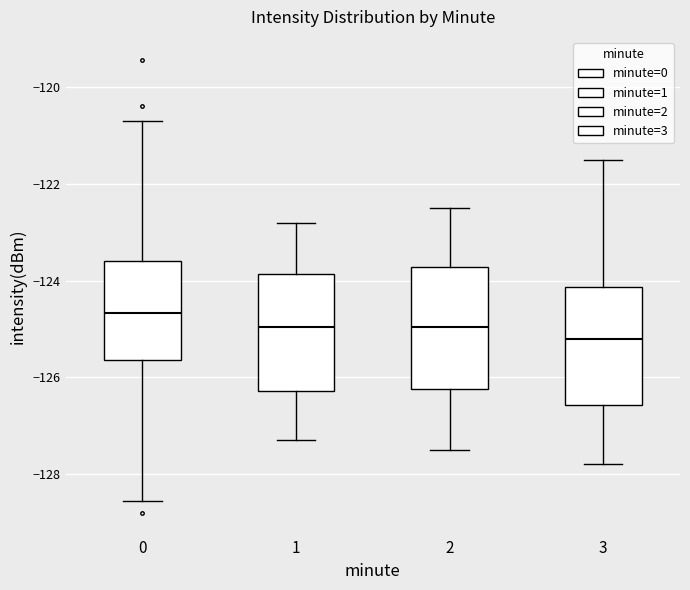

Reading left to right, transcribe this box plot: for each box, give where its median line is, the range the box spans, and where its two whiskers end, as read against the y-axis. The values are not printed on the chart, so give them approximately, as read against the axis.

0: median -124.6, box -125.6 to -123.6, whiskers -128.6 to -120.6
1: median -125.0, box -126.2 to -123.8, whiskers -127.2 to -122.8
2: median -125.0, box -126.2 to -123.8, whiskers -127.4 to -122.4
3: median -125.2, box -126.6 to -124.2, whiskers -127.8 to -121.4